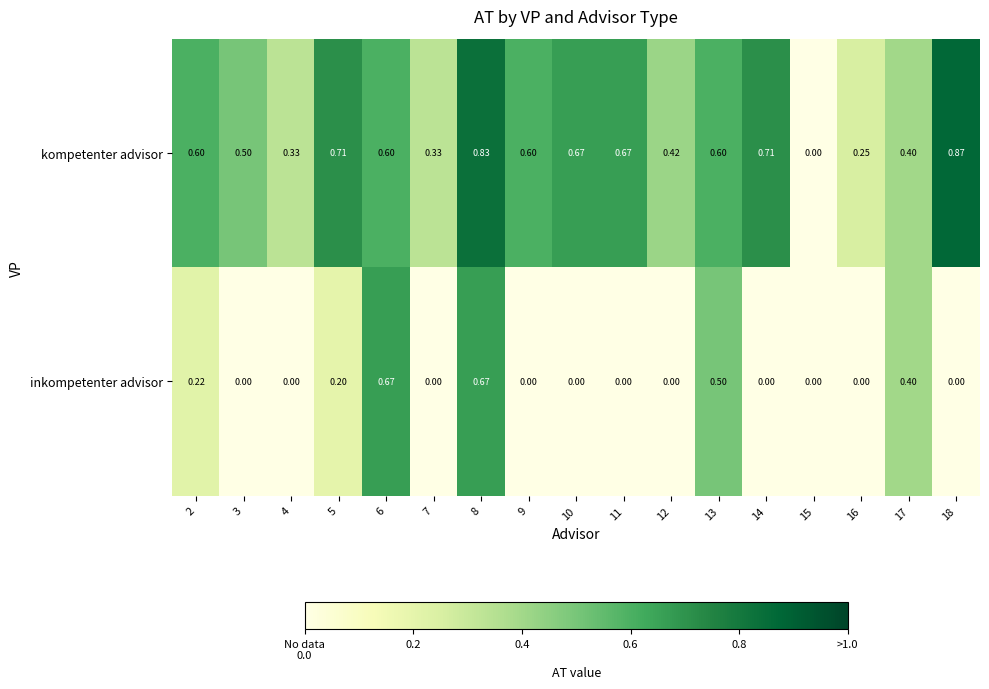

Between 2 and 10, which series saw the biggest shift?

inkompetenter advisor